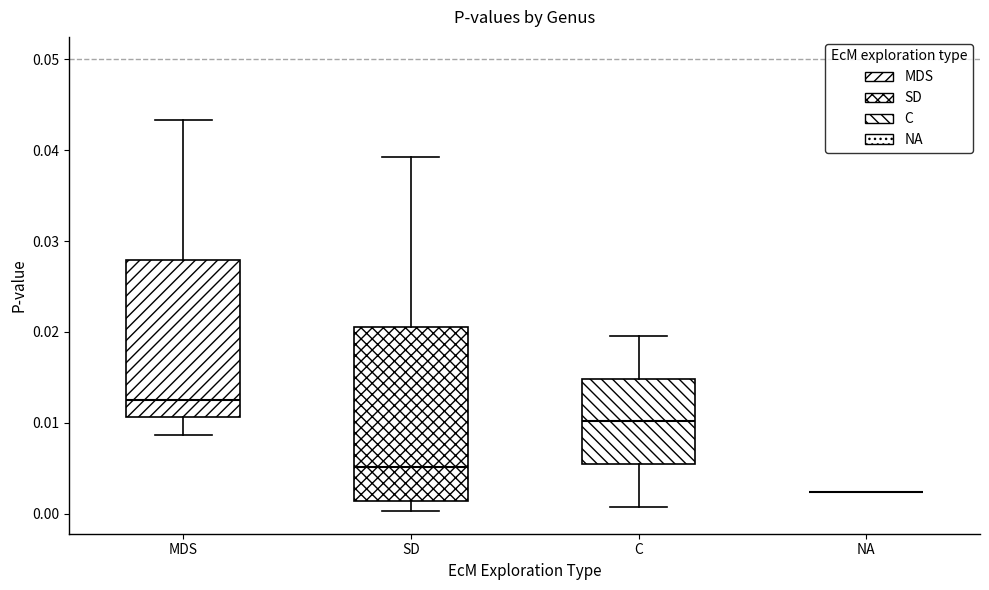

Comparing the boxes themselves (not the whiskers), which one is the tallest?

SD